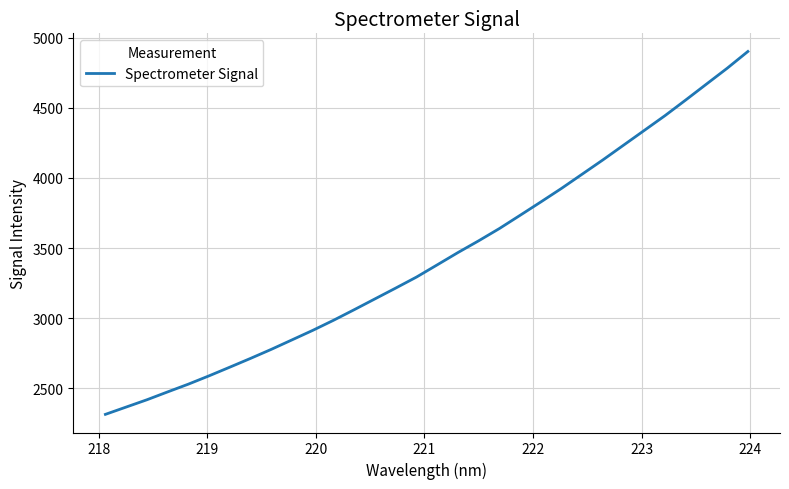

How many lines are shown in the chart?

1